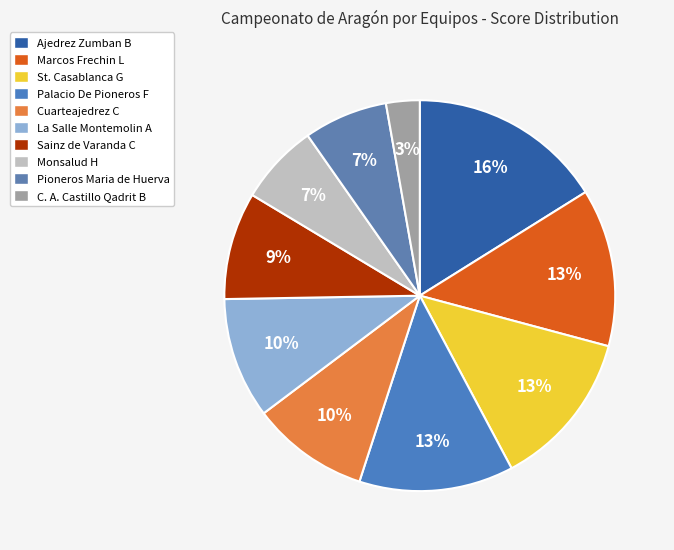

Is there any slice that represents more than half of the pie?

No